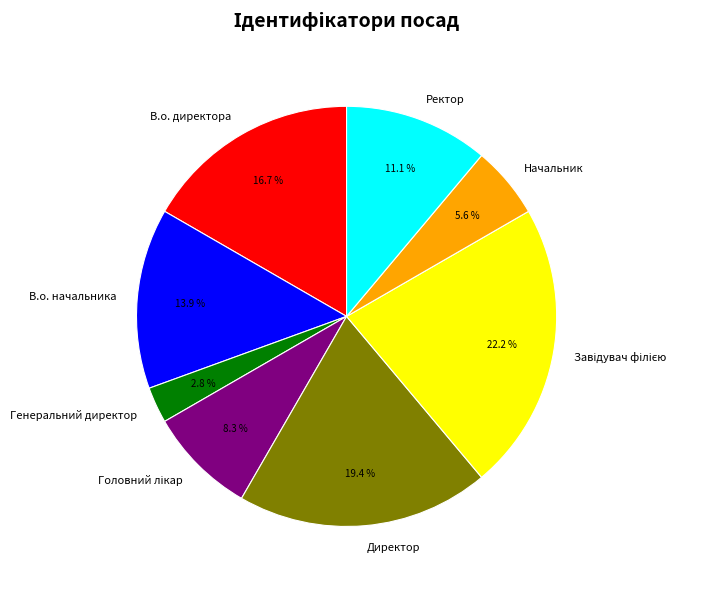

Which category has the smallest portion of the pie?

Генеральний директор